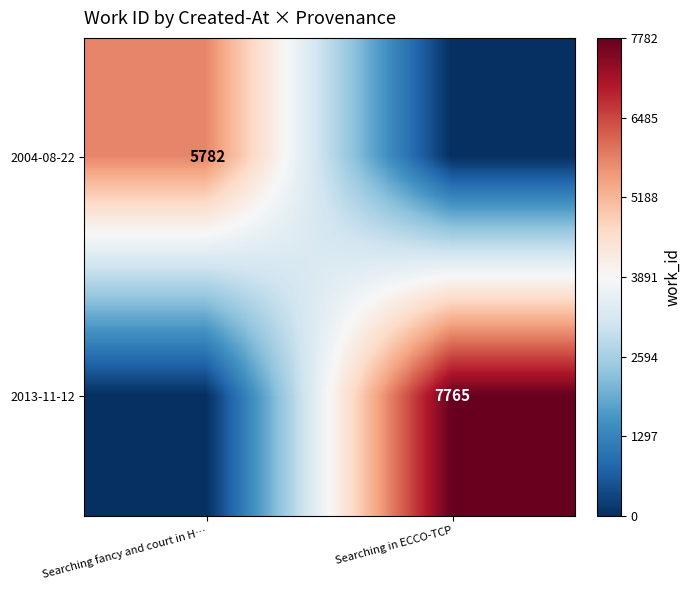

Is it true that 2004-08-22 equals 5782 at Searching fancy and court in H…?

True